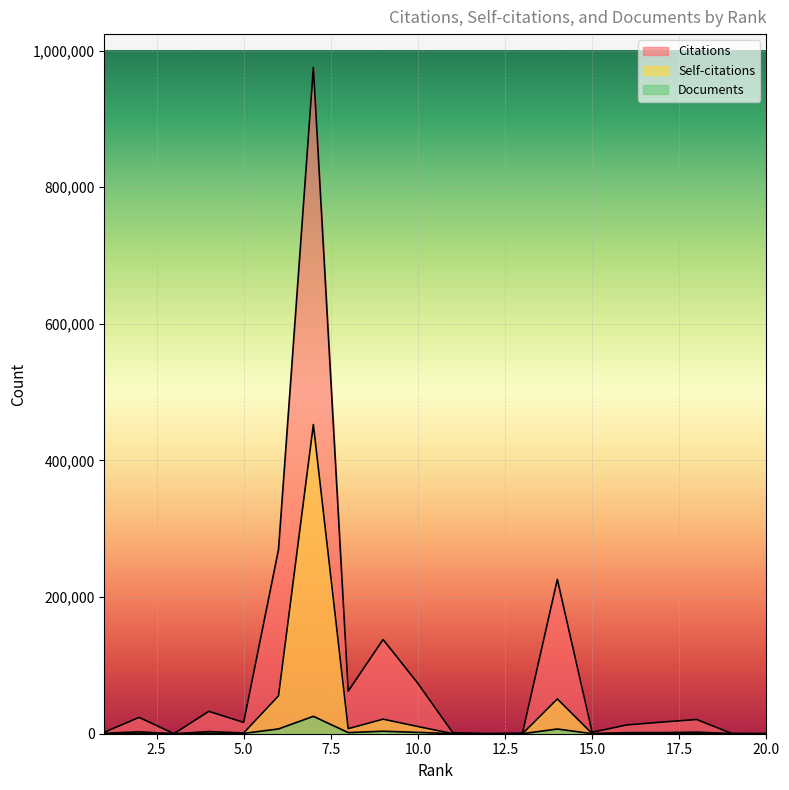

Which series changed the most between 1 and 10?

Citations